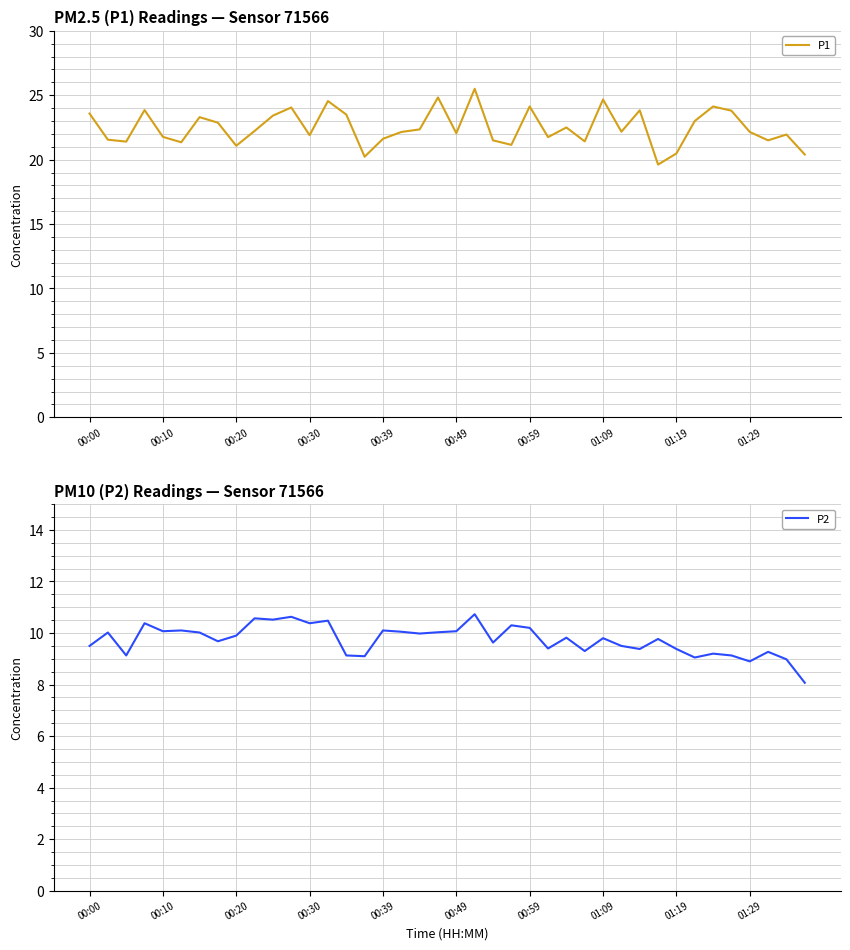

What position from the right is 01:29?

4